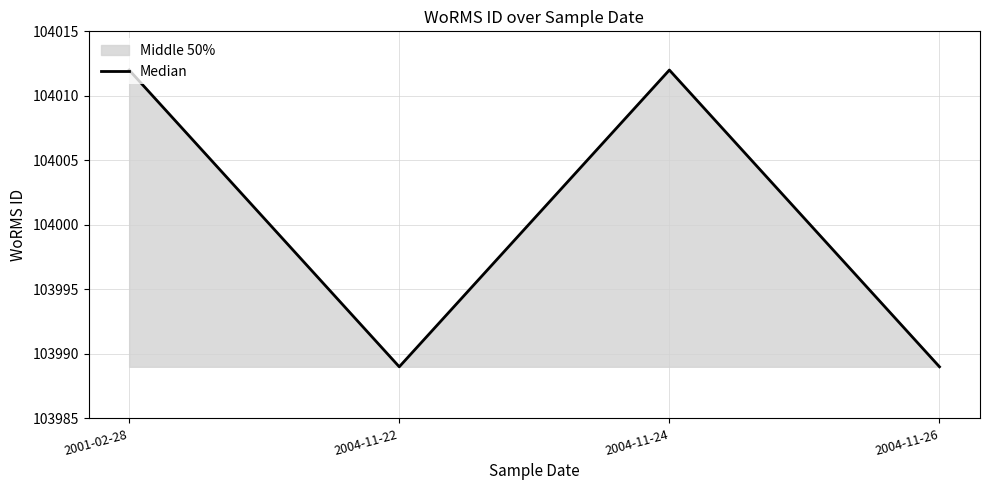

Reading left to right, transcribe all the data shown in this chart.

2001-02-28=104012	2004-11-22=103989	2004-11-24=104012	2004-11-26=103989